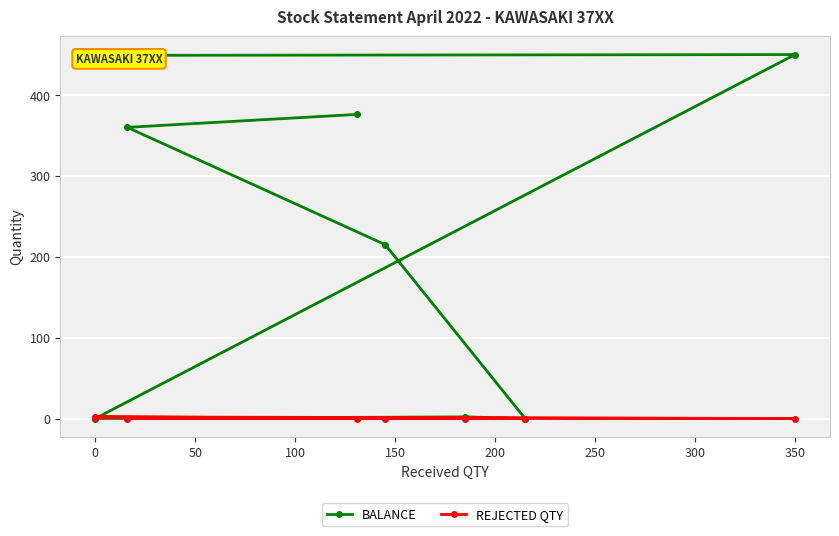

What position from the right is 0?

7